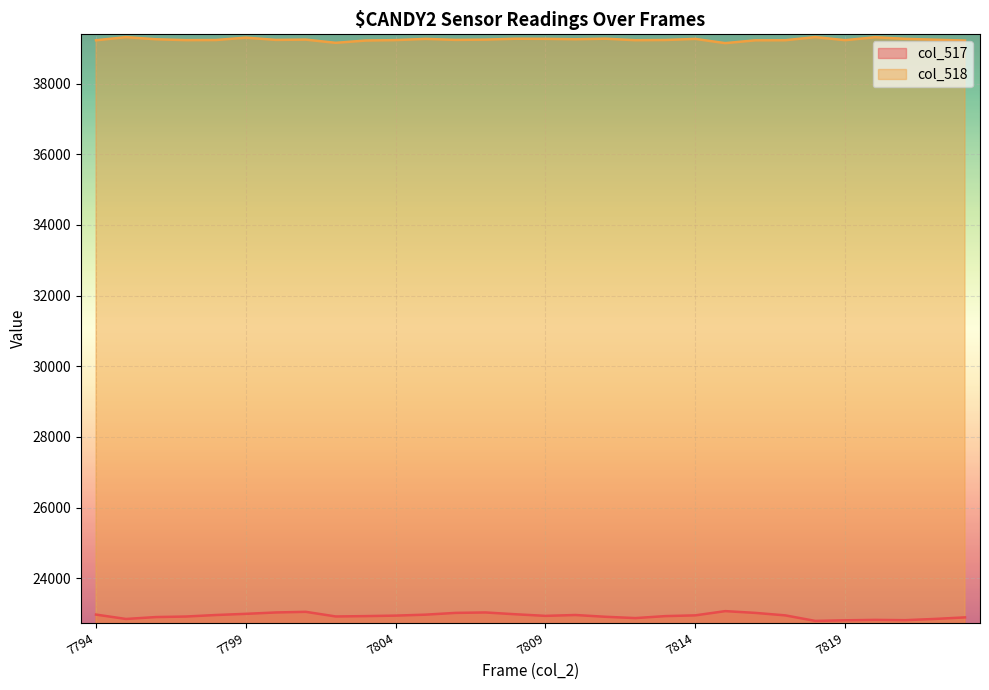

True or false: col_518 and col_517 cross at least once.

False